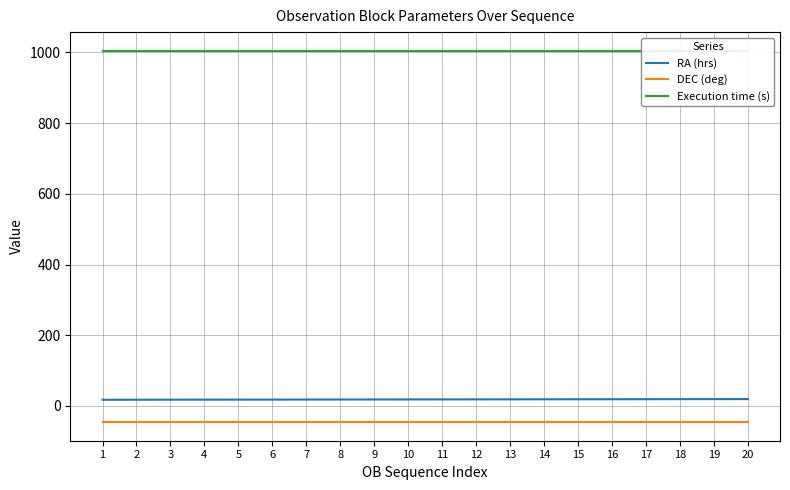

What is the value of the DEC (deg) point at the 4th from the left?

-45.9